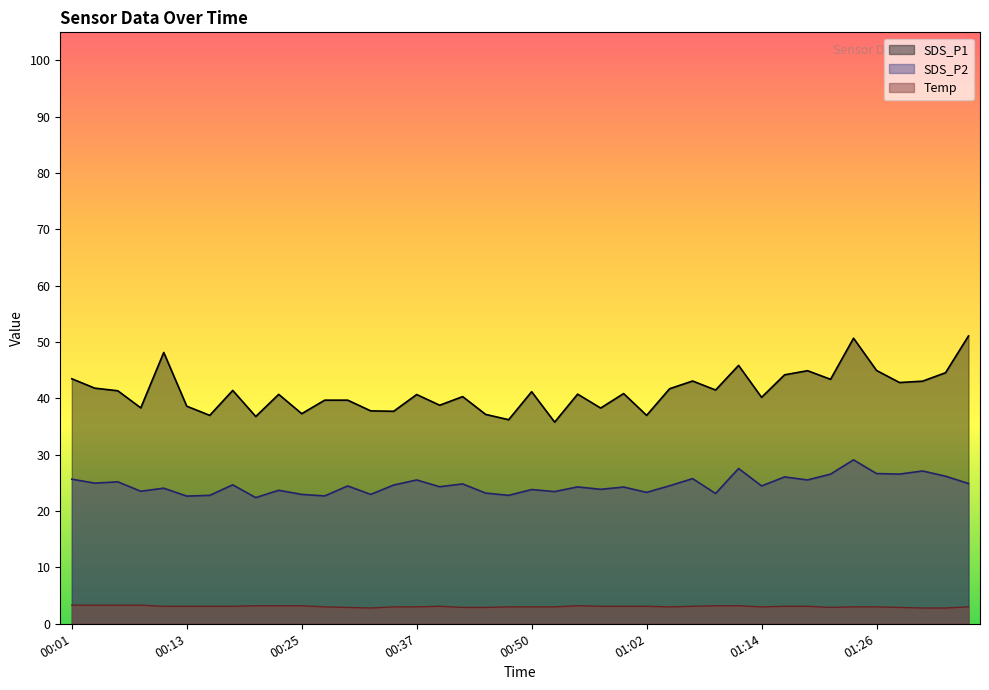

What is the approximate value of SDS_P1 at 00:57?

38.3